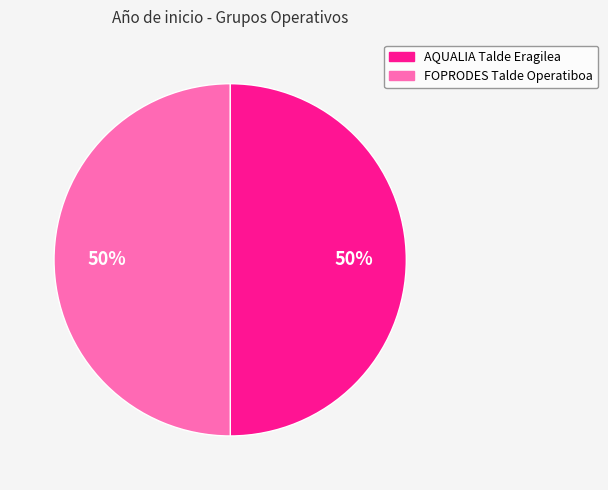

True or false: FOPRODES Talde Operatiboa accounts for 42% of the total.

False